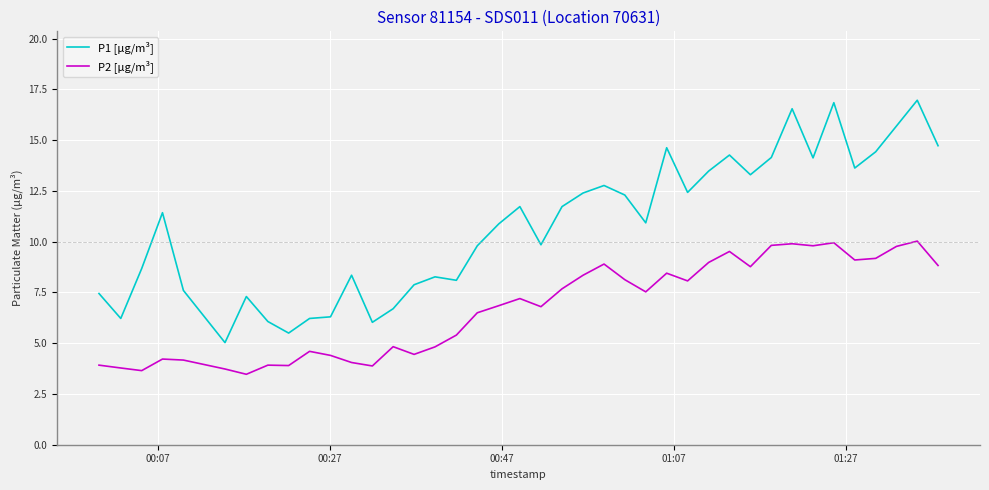

What is the difference between the maximum and minimum values in the P2 [µg/m³] series?

6.6